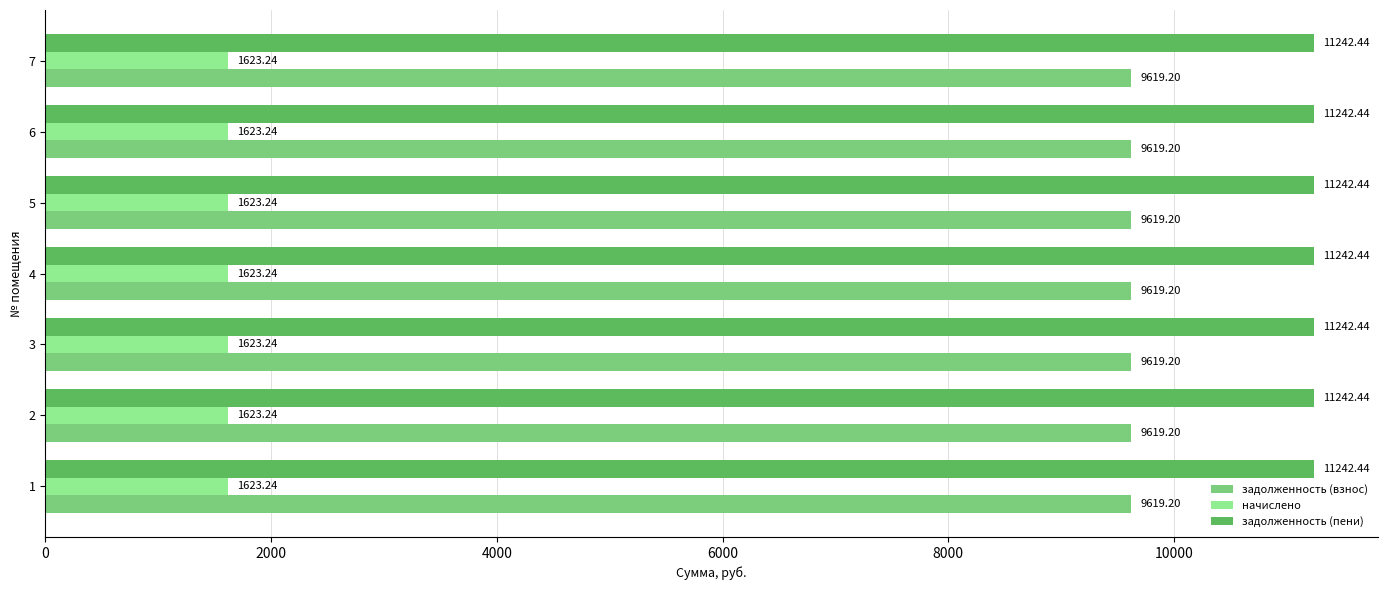

What is the spread (max minus min) of values at 7?

9619.2